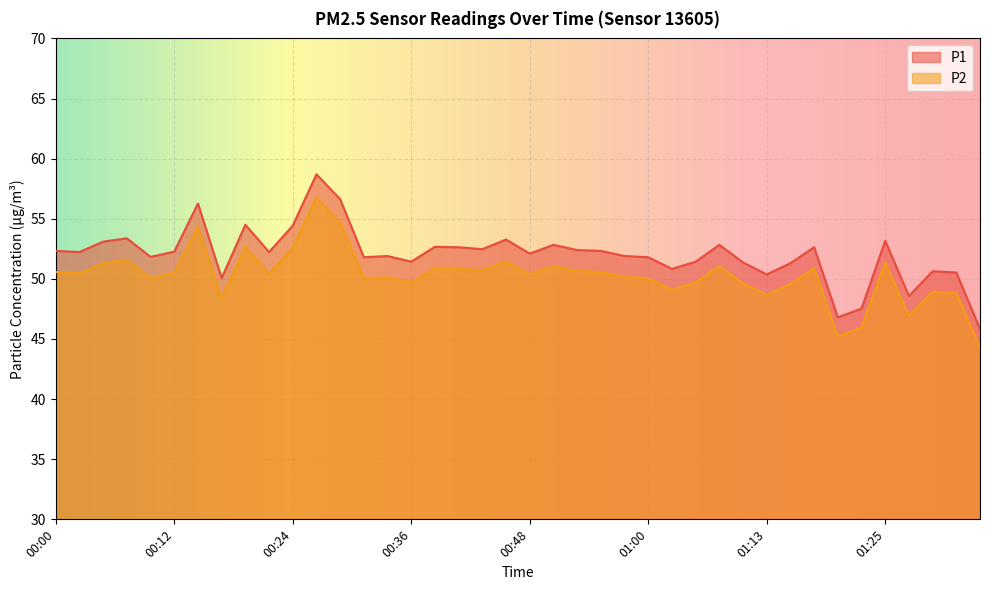

At how many categories does at least one series exceed 53?

9